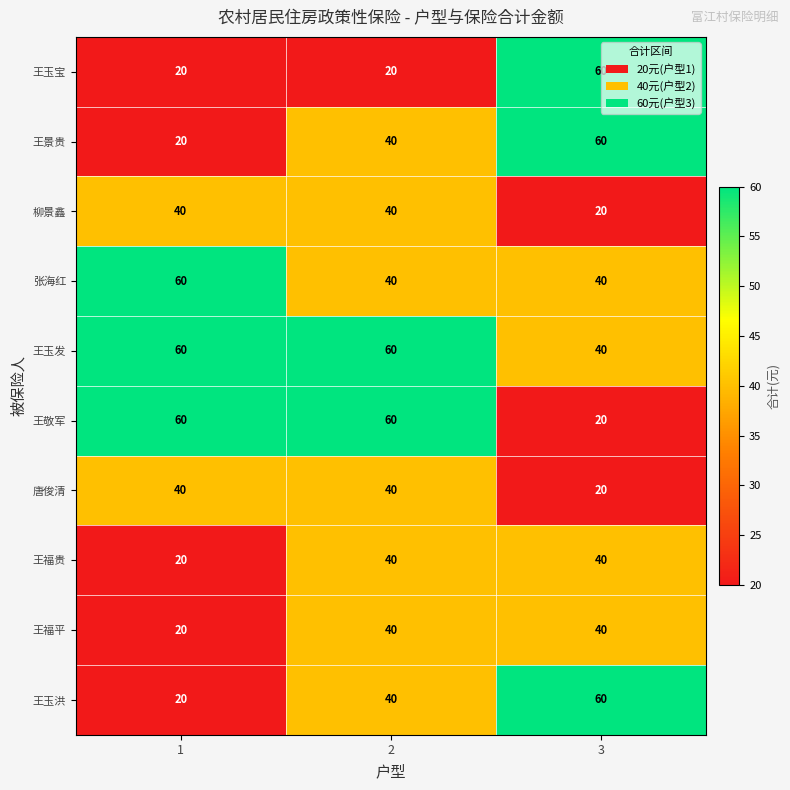

How many series are shown in this chart?

10